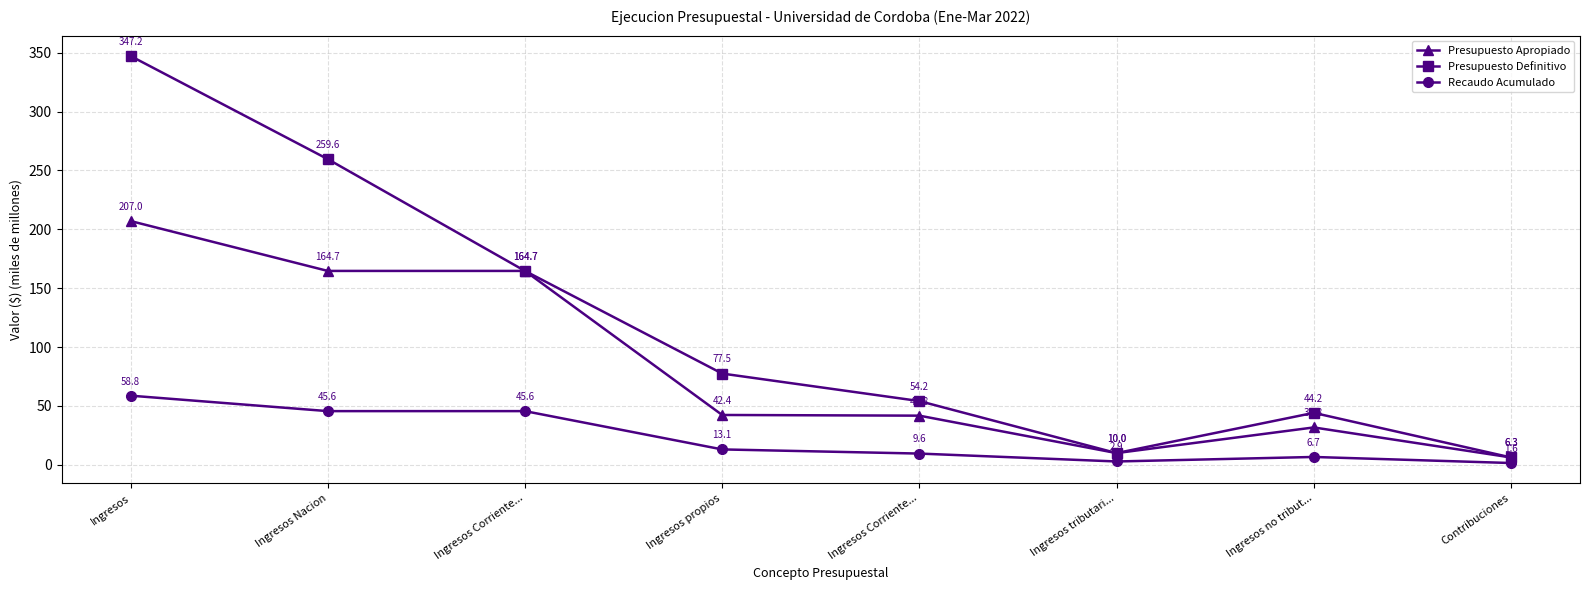

Reading right to left, transcribe all the data shown in this chart.

Presupuesto Apropiado: 6.3	31.8	10.0	41.8	42.4	164.7	164.7	207.0
Presupuesto Definitivo: 6.3	44.2	10.0	54.2	77.5	164.7	259.6	347.2
Recaudo Acumulado: 1.6	6.7	2.9	9.6	13.1	45.6	45.6	58.8